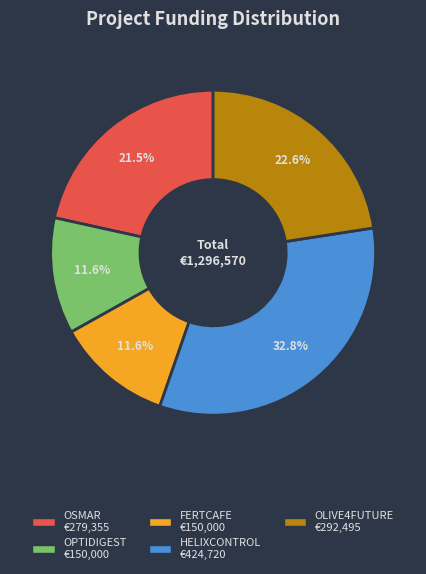

Does OLIVE4FUTURE account for over 50% of the chart?

No